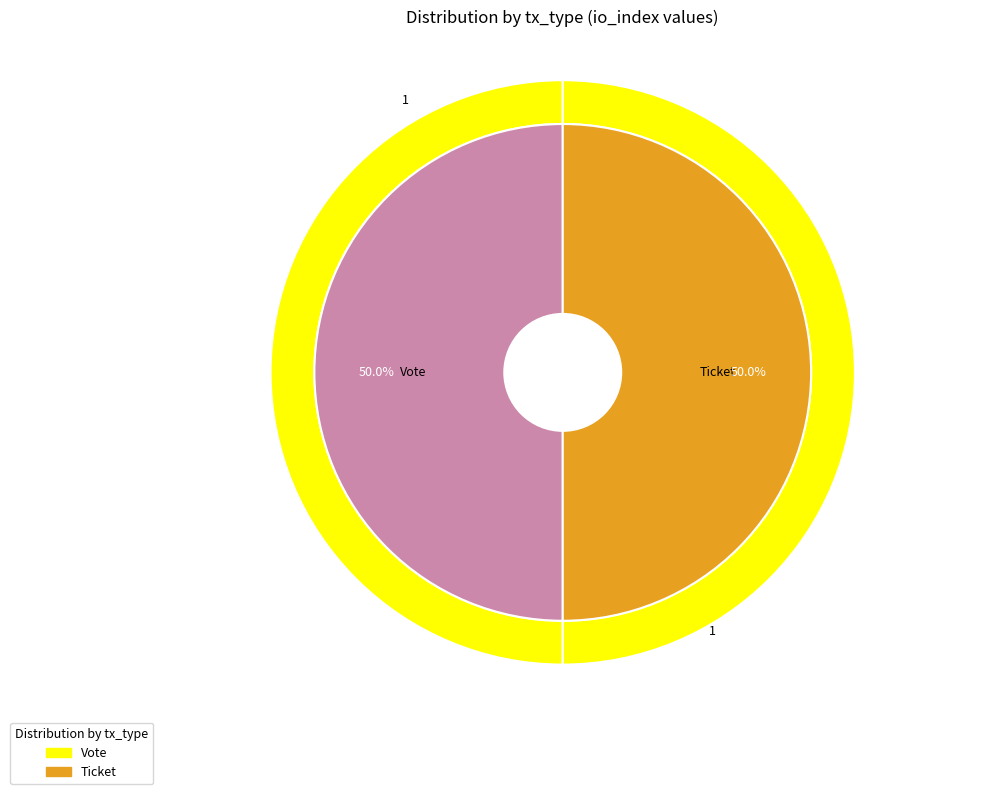

What is the majority slice?

Vote